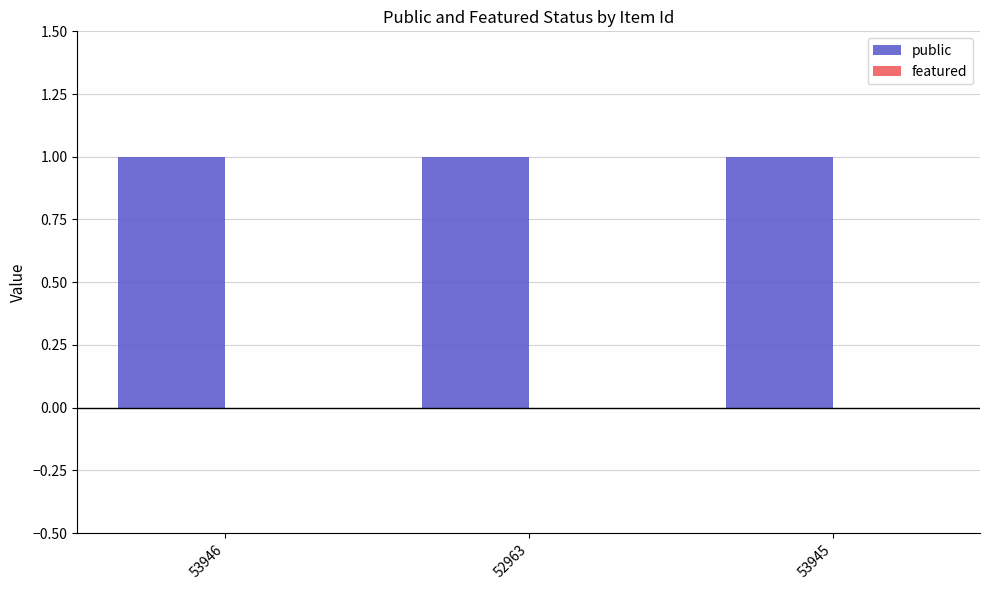

Rank the series by their maximum value, from lowest to highest.

featured, public